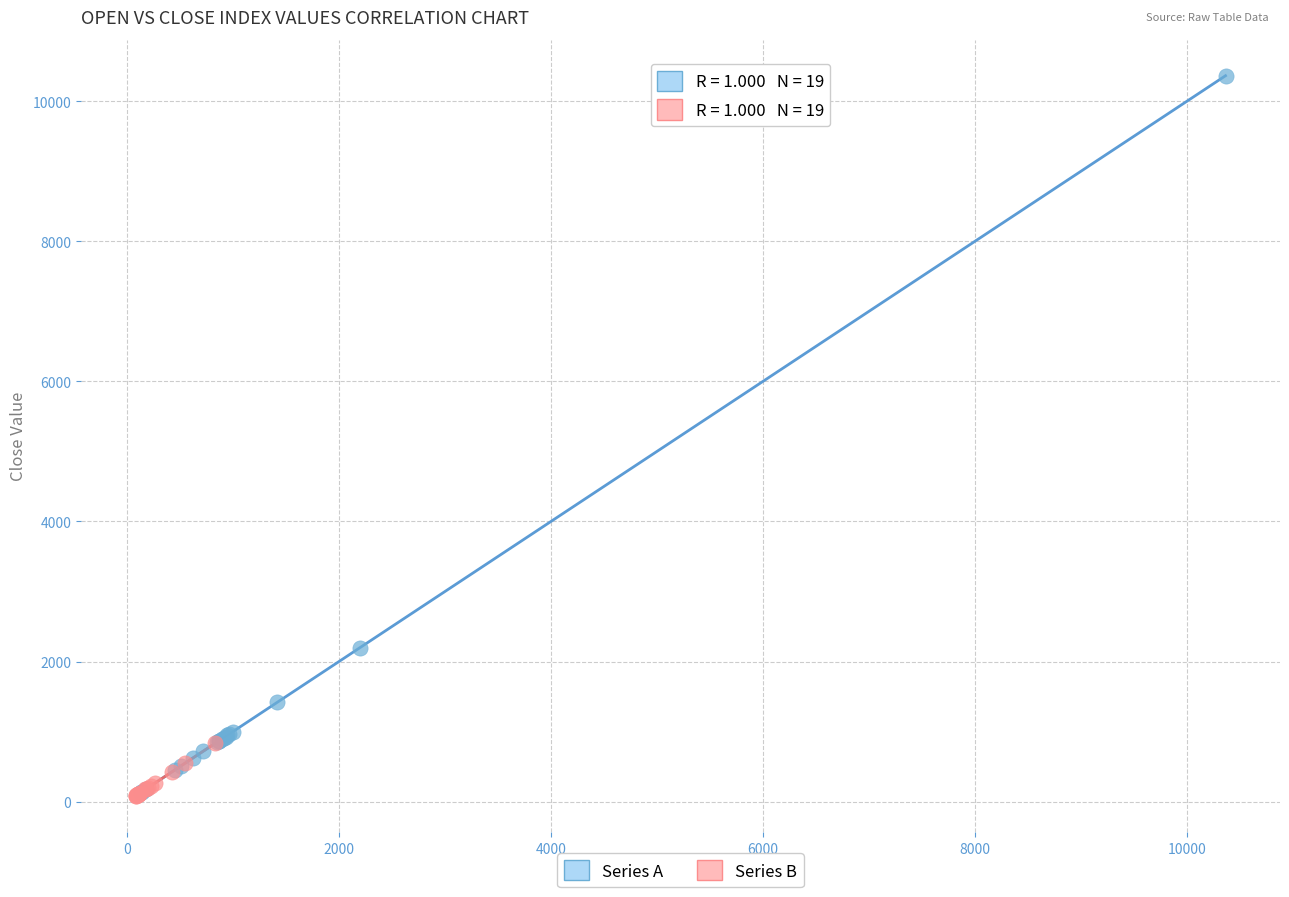

Which series reaches the maximum Y coordinate?

Series A